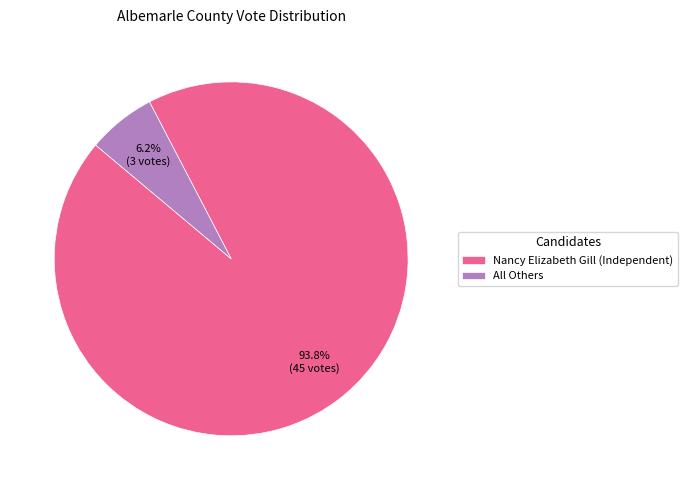

Rank the categories by value from highest to lowest.

Nancy Elizabeth Gill (Independent), All Others